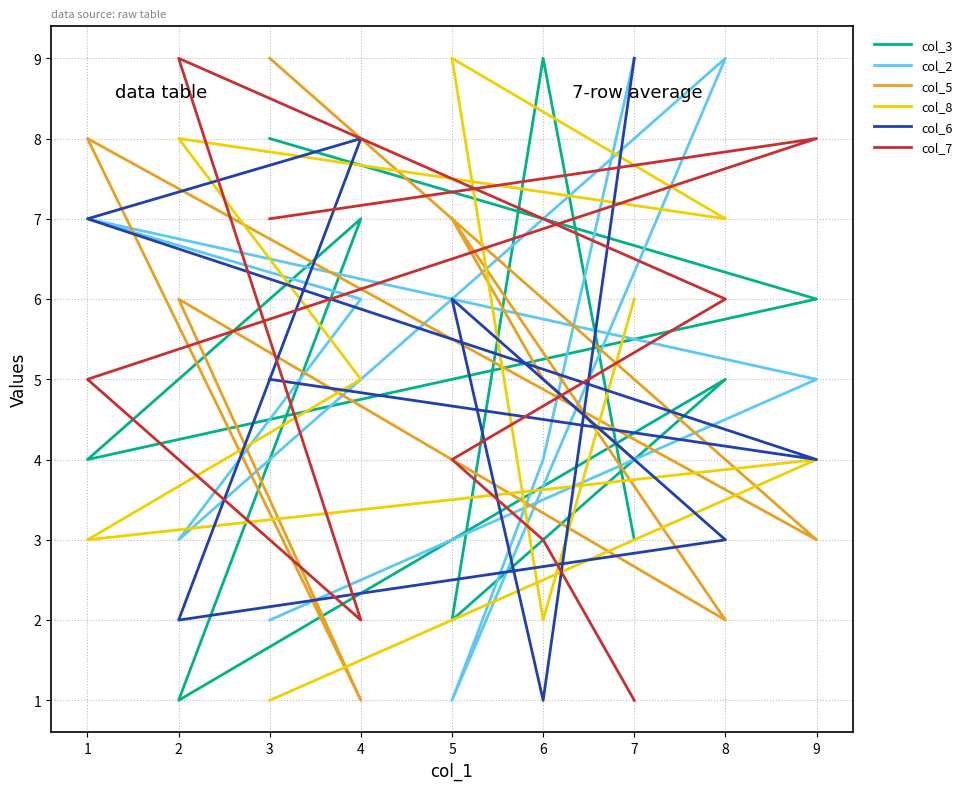

Where is the first local minimum for col_5?

3